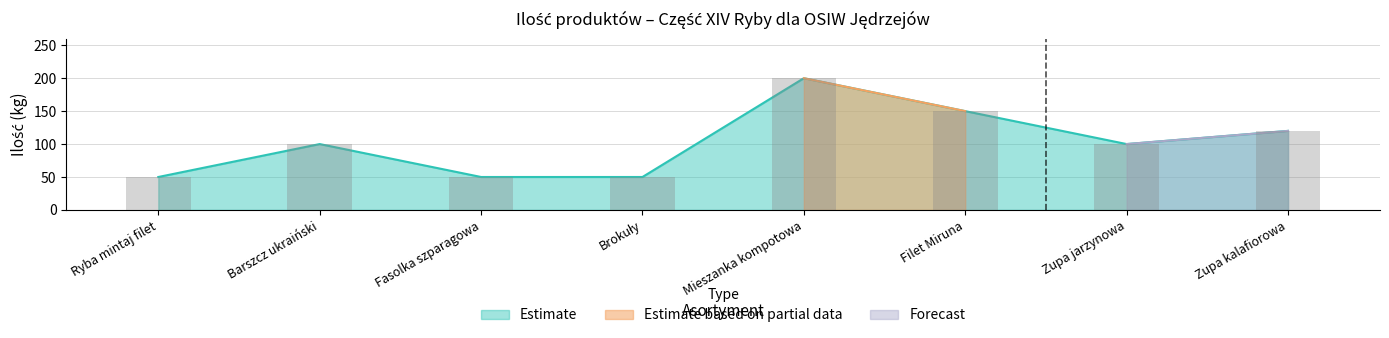

Reading left to right, extract all data points from this chart.

Ryba mintaj filet=50	Barszcz ukraiński=100	Fasolka szparagowa=50	Brokuły=50	Mieszanka kompotowa=200	Filet Miruna=150	Zupa jarzynowa=100	Zupa kalafiorowa=120